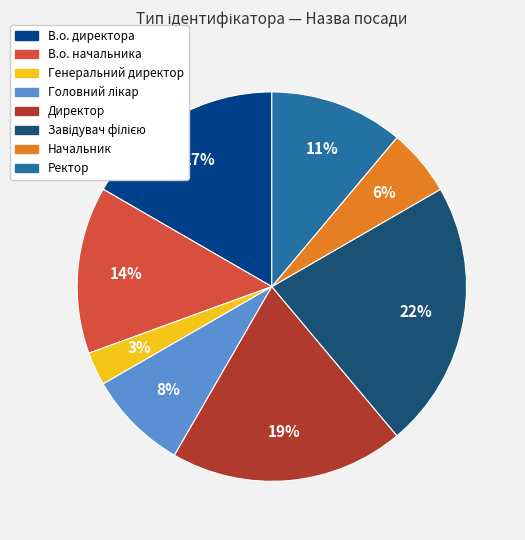

How many slices are in this pie chart?

8